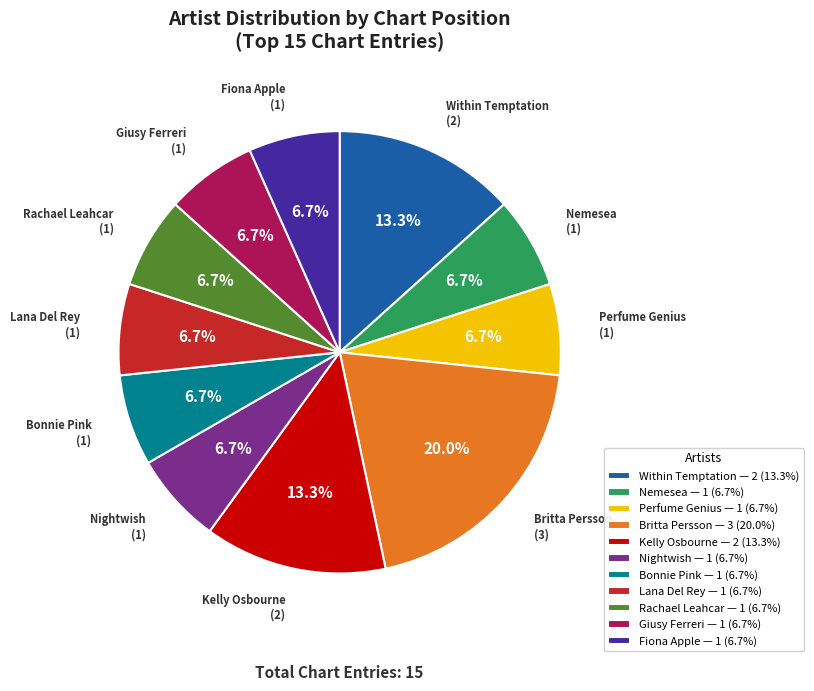

Which category has the biggest portion of the pie?

Britta Persson